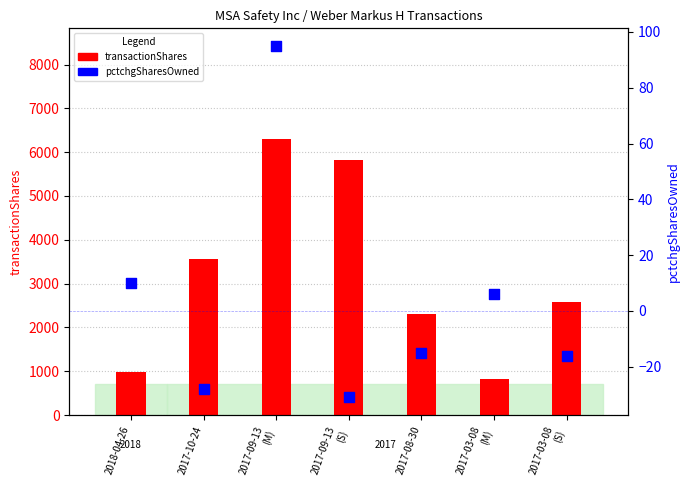

What is the total value across all series at 2017-10-24?

3538